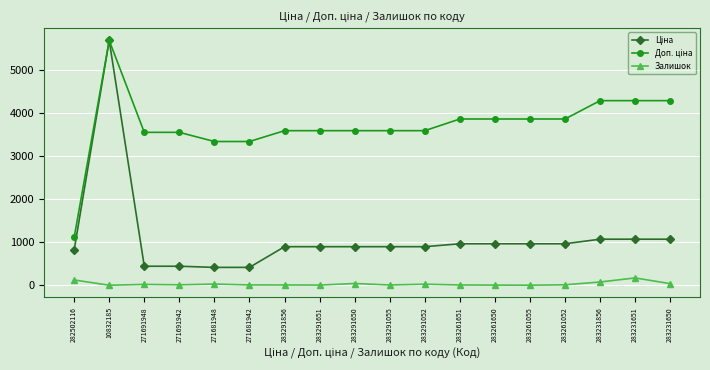

True or false: Залишок has more than 2 interior local peaks.

True